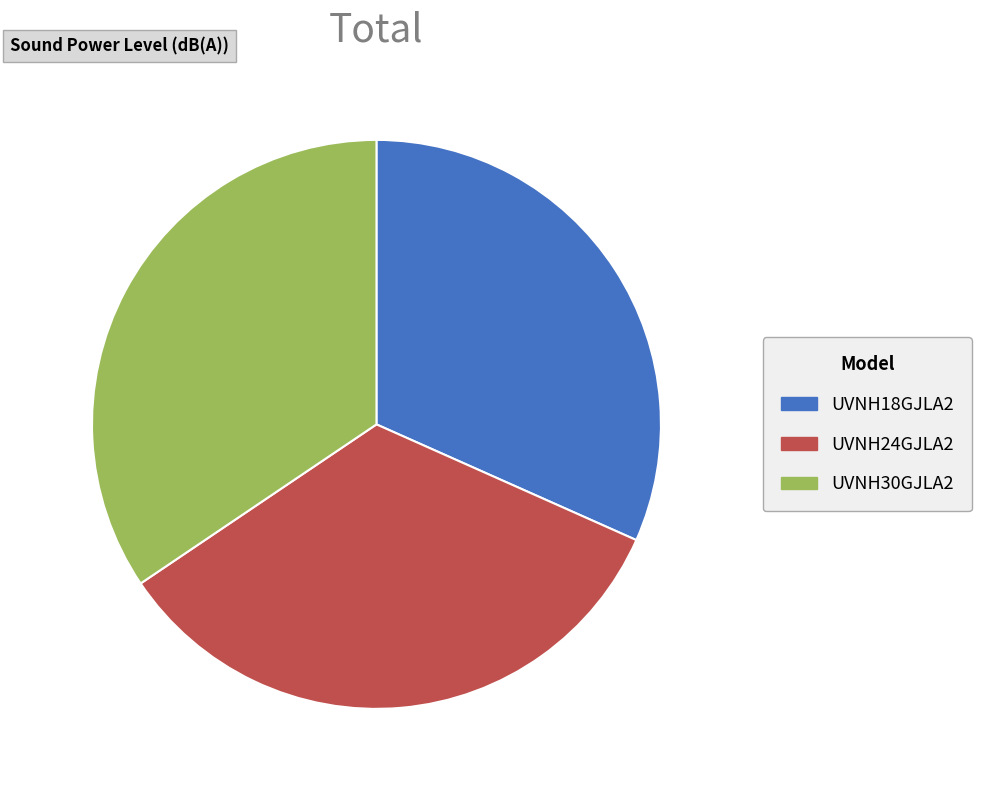

Is it true that UVNH24GJLA2 is 48% of the pie?

False